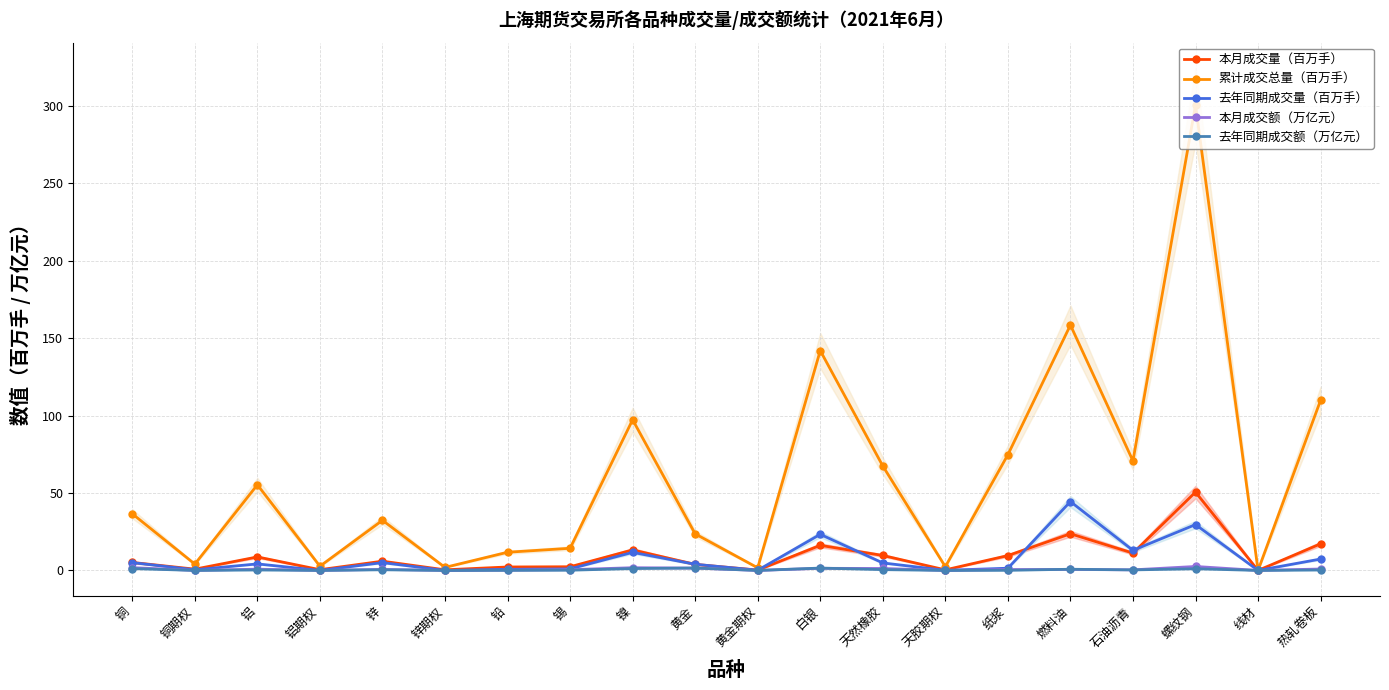

How many lines are shown in the chart?

5